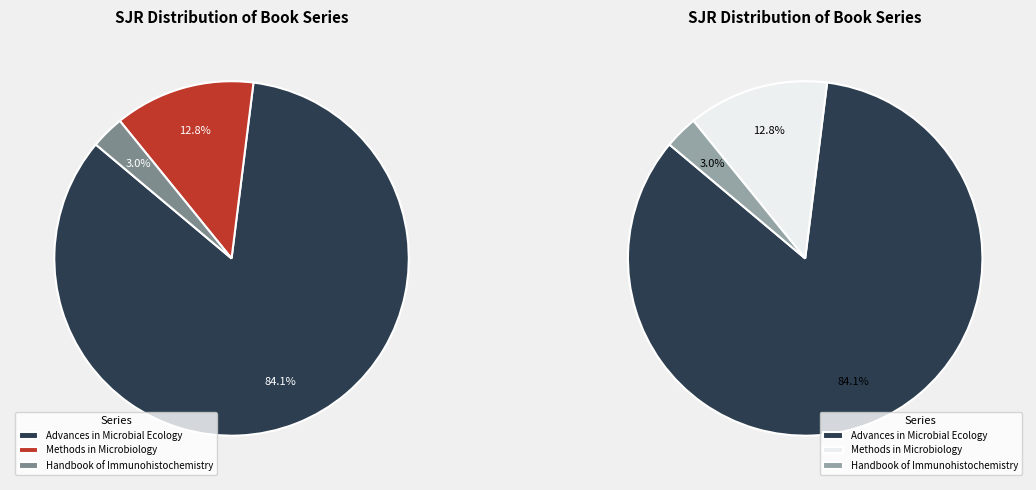

Rank the categories by value from lowest to highest.

Handbook of Immunohistochemistry, Methods in Microbiology, Advances in Microbial Ecology